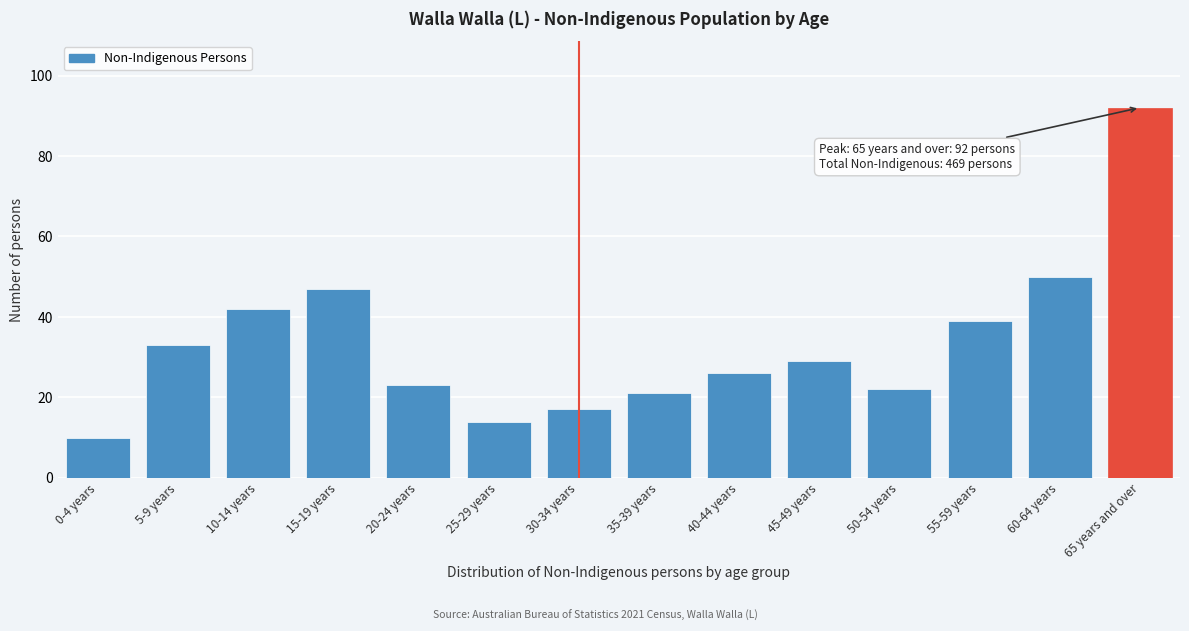

Reading left to right, list all the values displayed in this chart.

10	33	42	47	23	14	17	21	26	29	22	39	50	92